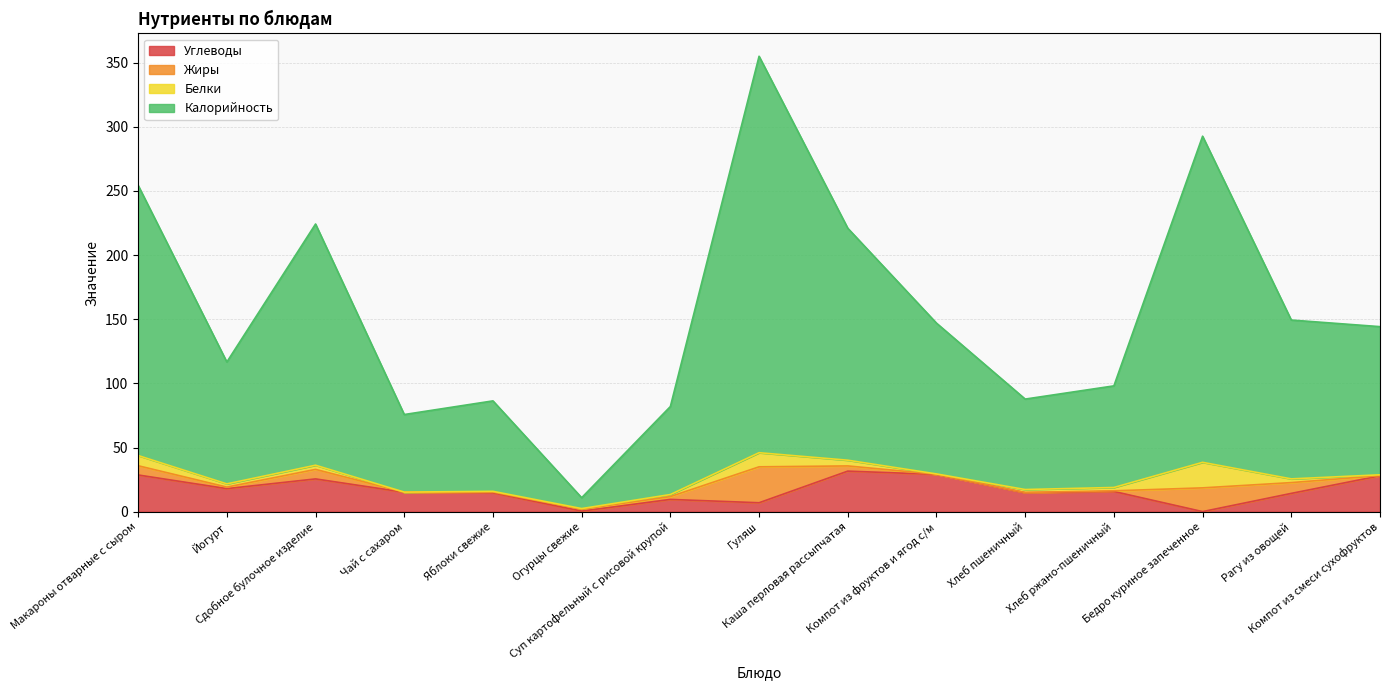

What is the average value of the Углеводы series?

16.9